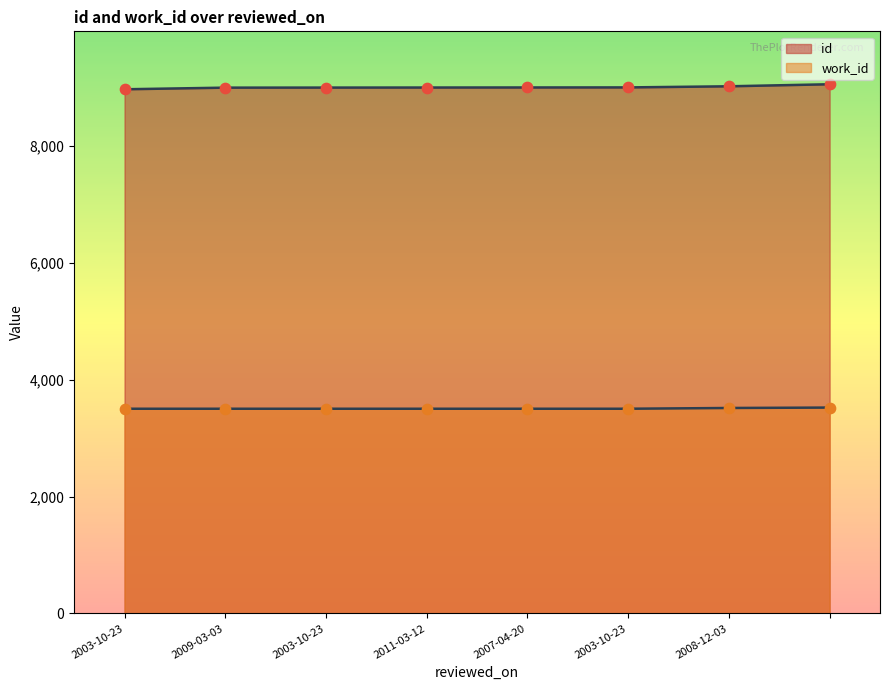

Which series reaches the minimum Y coordinate?

work_id